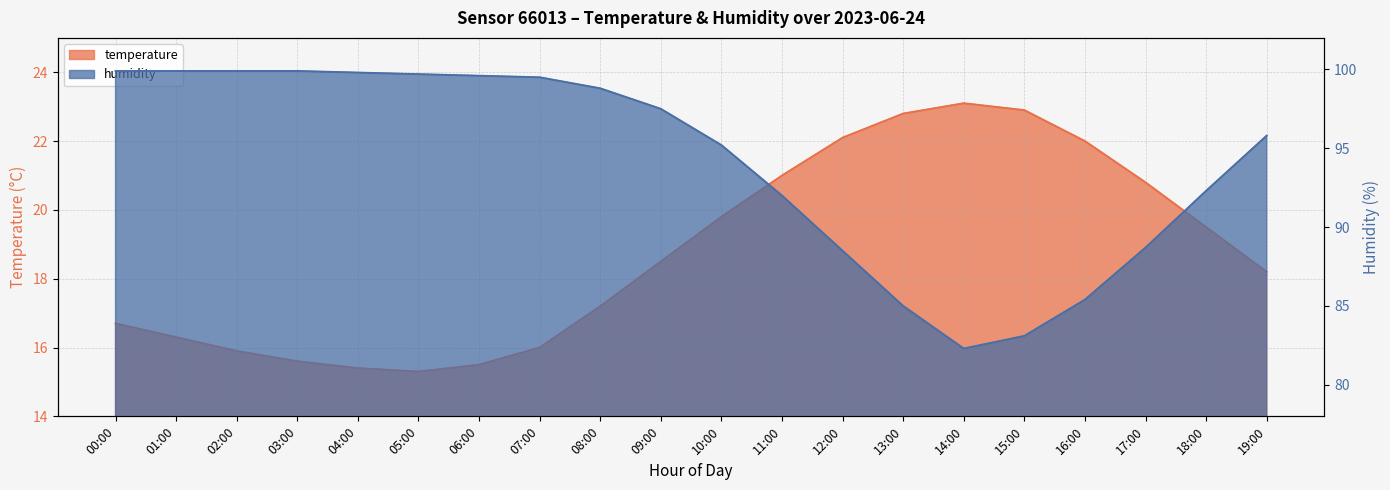

What is the spread (max minus min) of values at 00:00?

83.2